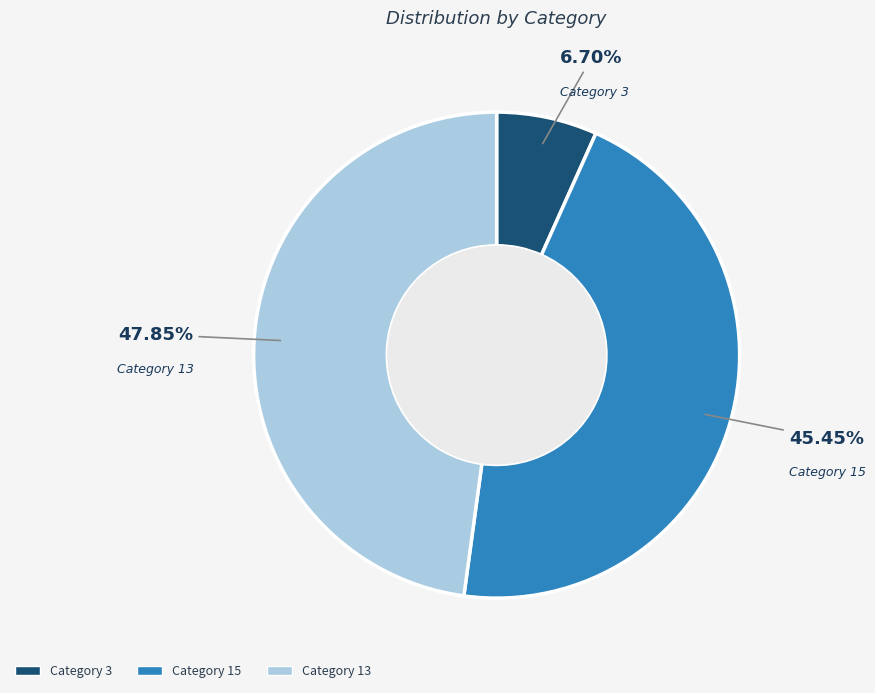

How many slices are in this pie chart?

3